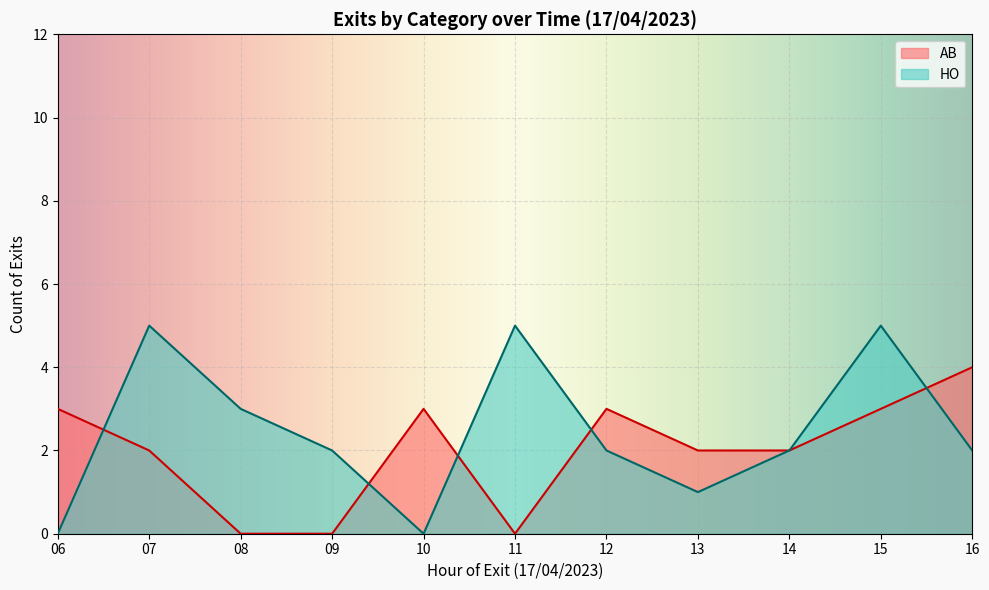

Which series has the widest spread of values?

HO